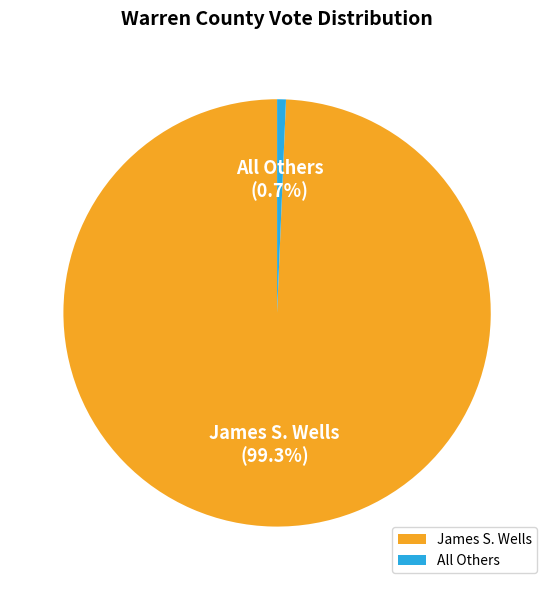

To the nearest percent, what is the difference between the All Others and James S. Wells slice percentages?

99%